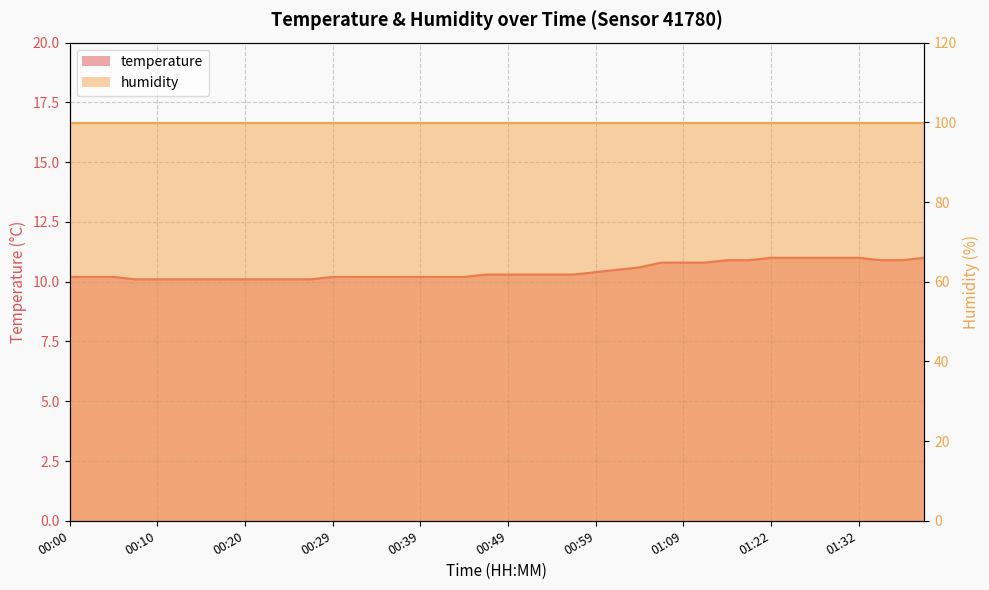

Which category has the highest value across all series?

01:22